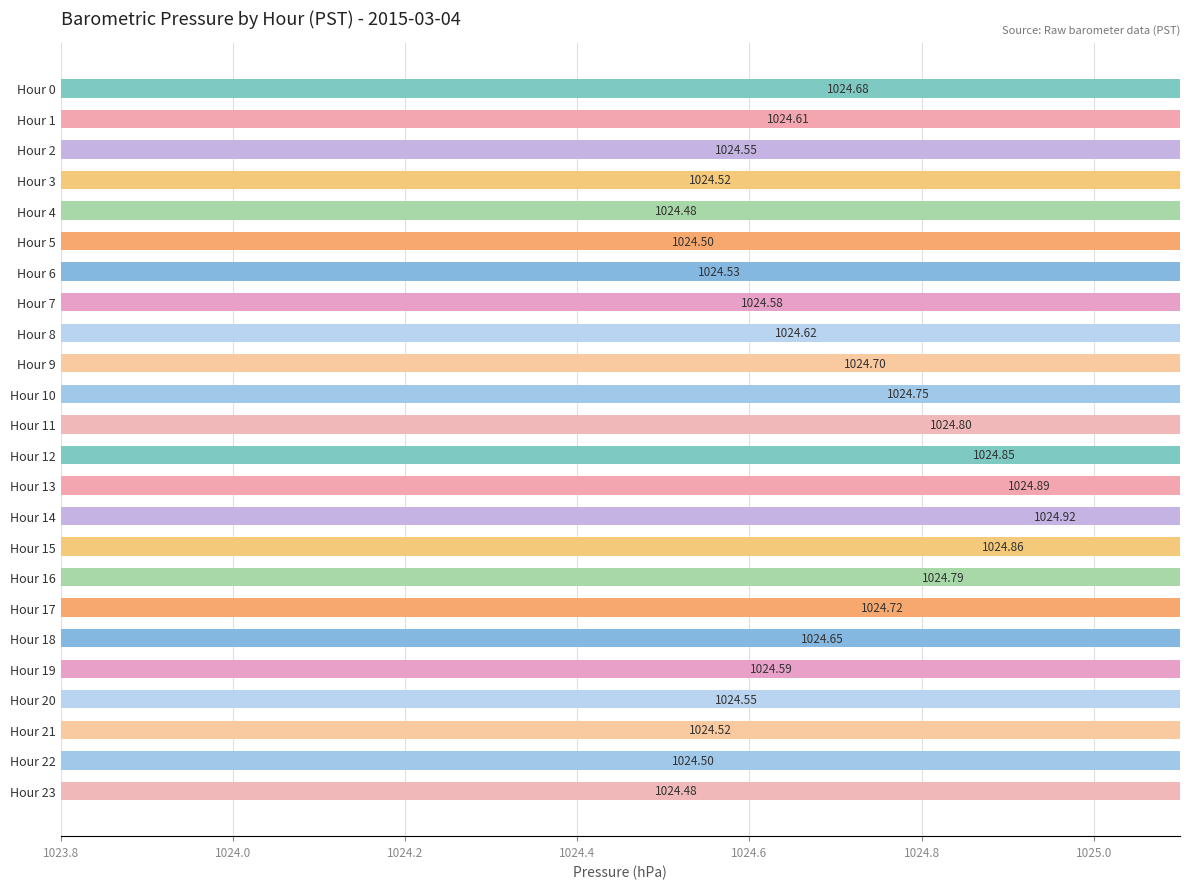

Approximately how many times larger is the value at Hour 5 compared to Hour 10?

1.0